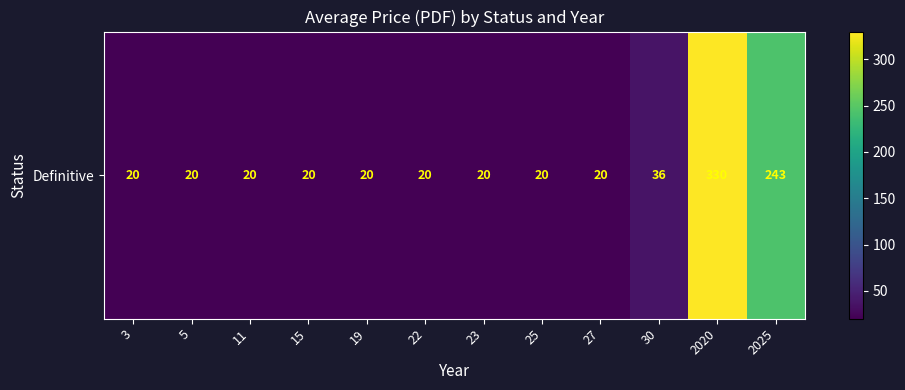

What is the difference between the maximum and minimum values?

310.0